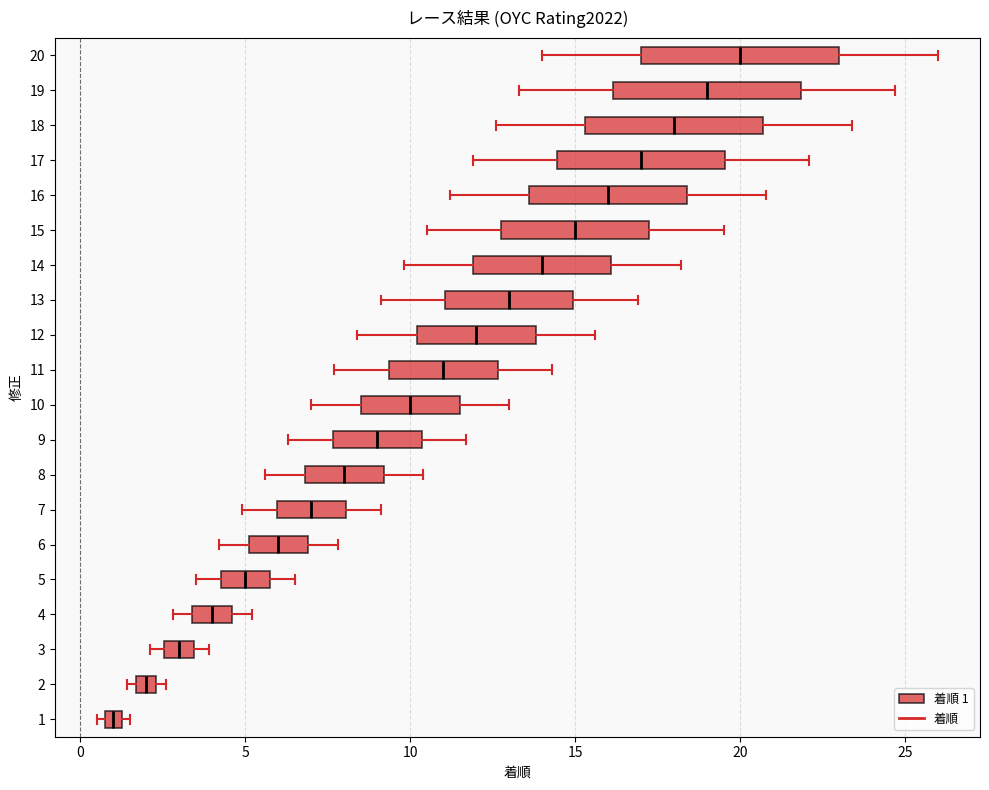

Which box's median line is the furthest to the left?

1